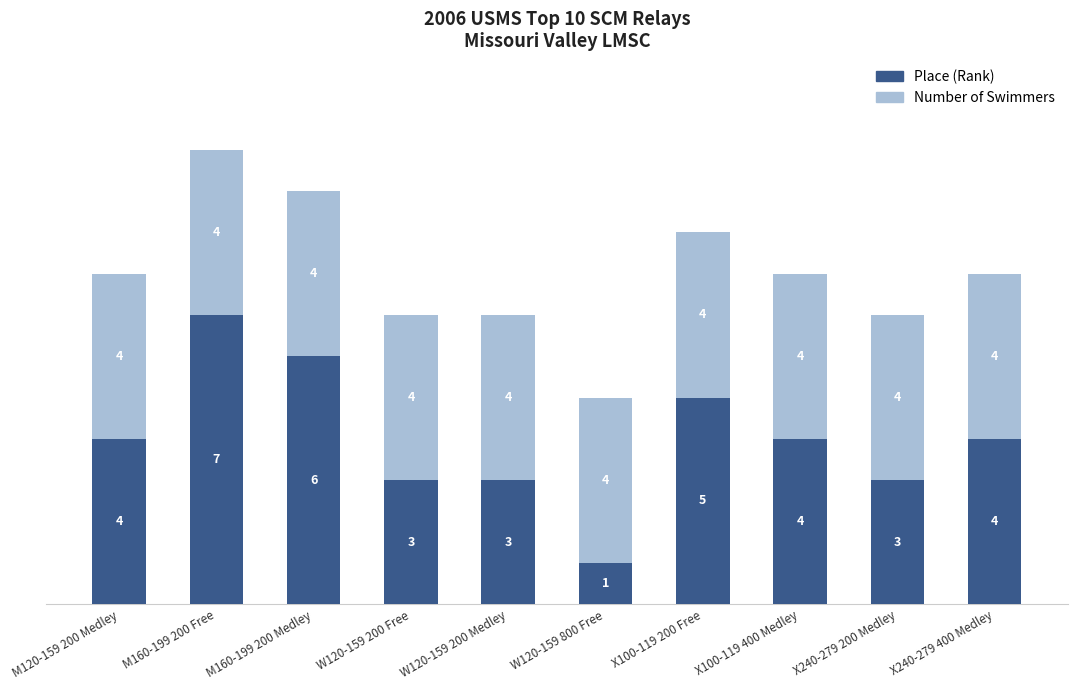

At which label does Place (Rank) reach its minimum?

W120-159 800 Free